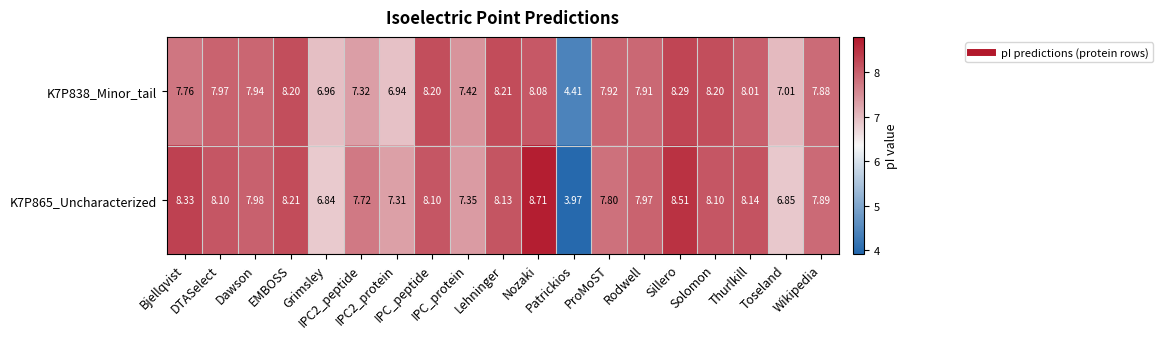

What is the total value across all series at Solomon?

16.3